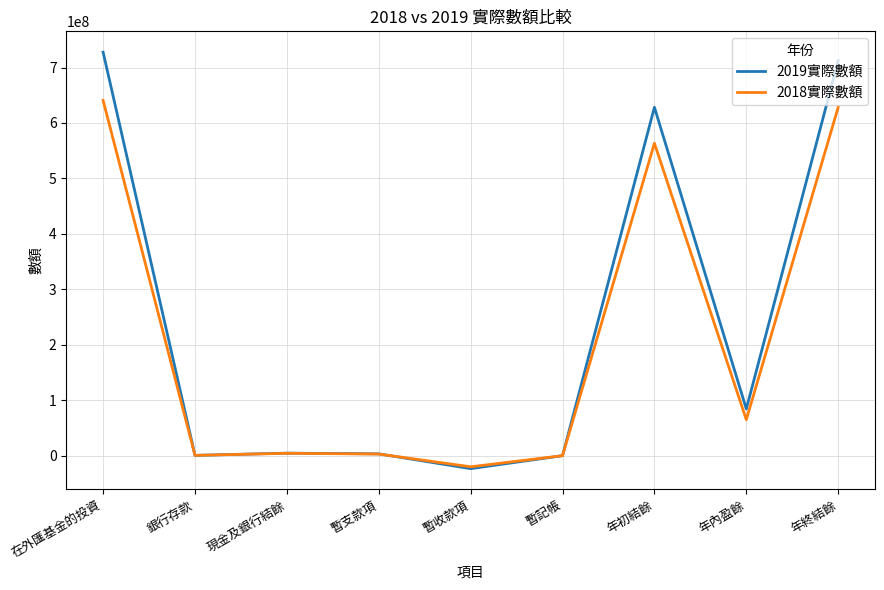

Is the value of 2018實際數額 at 暫支款項 greater than the value of 2019實際數額 at 年終結餘?

No